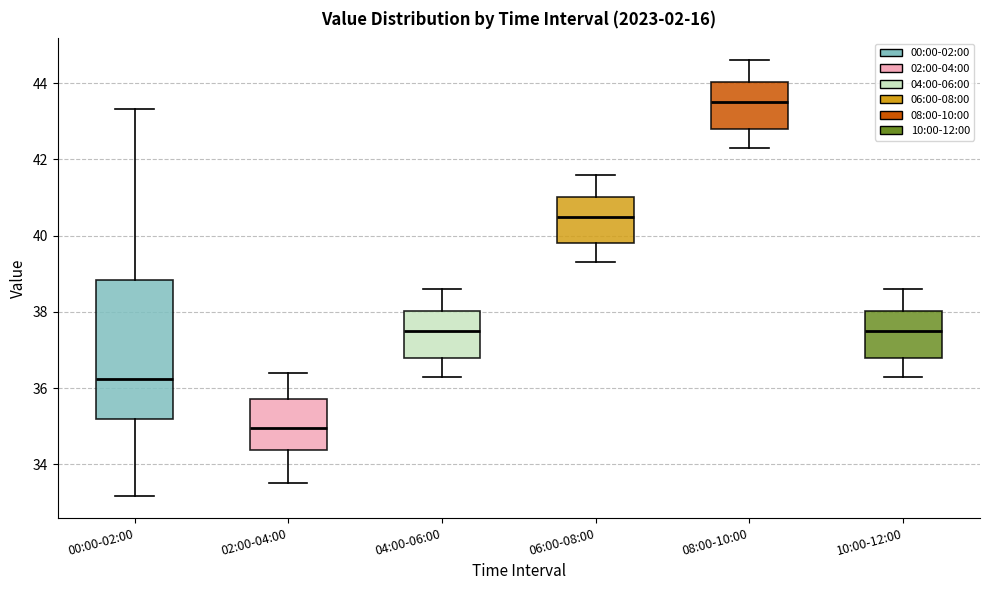

Reading left to right, transcribe this box plot: for each box, give where its median line is, the range the box spans, and where its two whiskers end, as read against the y-axis. The values are not printed on the chart, so give them approximately, as read against the axis.

00:00-02:00: median 36.2, box 35.2 to 38.8, whiskers 33.2 to 43.4
02:00-04:00: median 35.0, box 34.4 to 35.8, whiskers 33.6 to 36.4
04:00-06:00: median 37.6, box 36.8 to 38.0, whiskers 36.4 to 38.6
06:00-08:00: median 40.6, box 39.8 to 41.0, whiskers 39.4 to 41.6
08:00-10:00: median 43.6, box 42.8 to 44.0, whiskers 42.4 to 44.6
10:00-12:00: median 37.6, box 36.8 to 38.0, whiskers 36.4 to 38.6